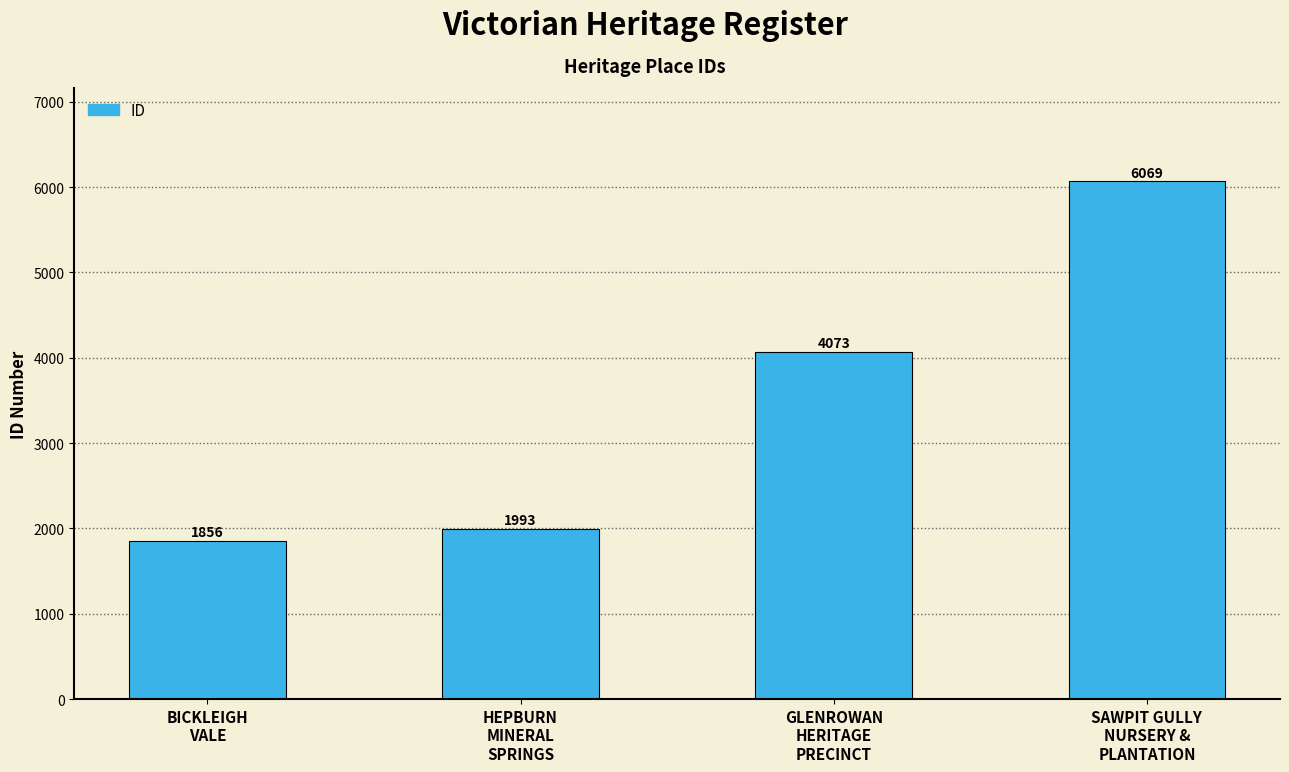

What is the change in value from HEPBURN
MINERAL
SPRINGS to SAWPIT GULLY
NURSERY &
PLANTATION?

+4076